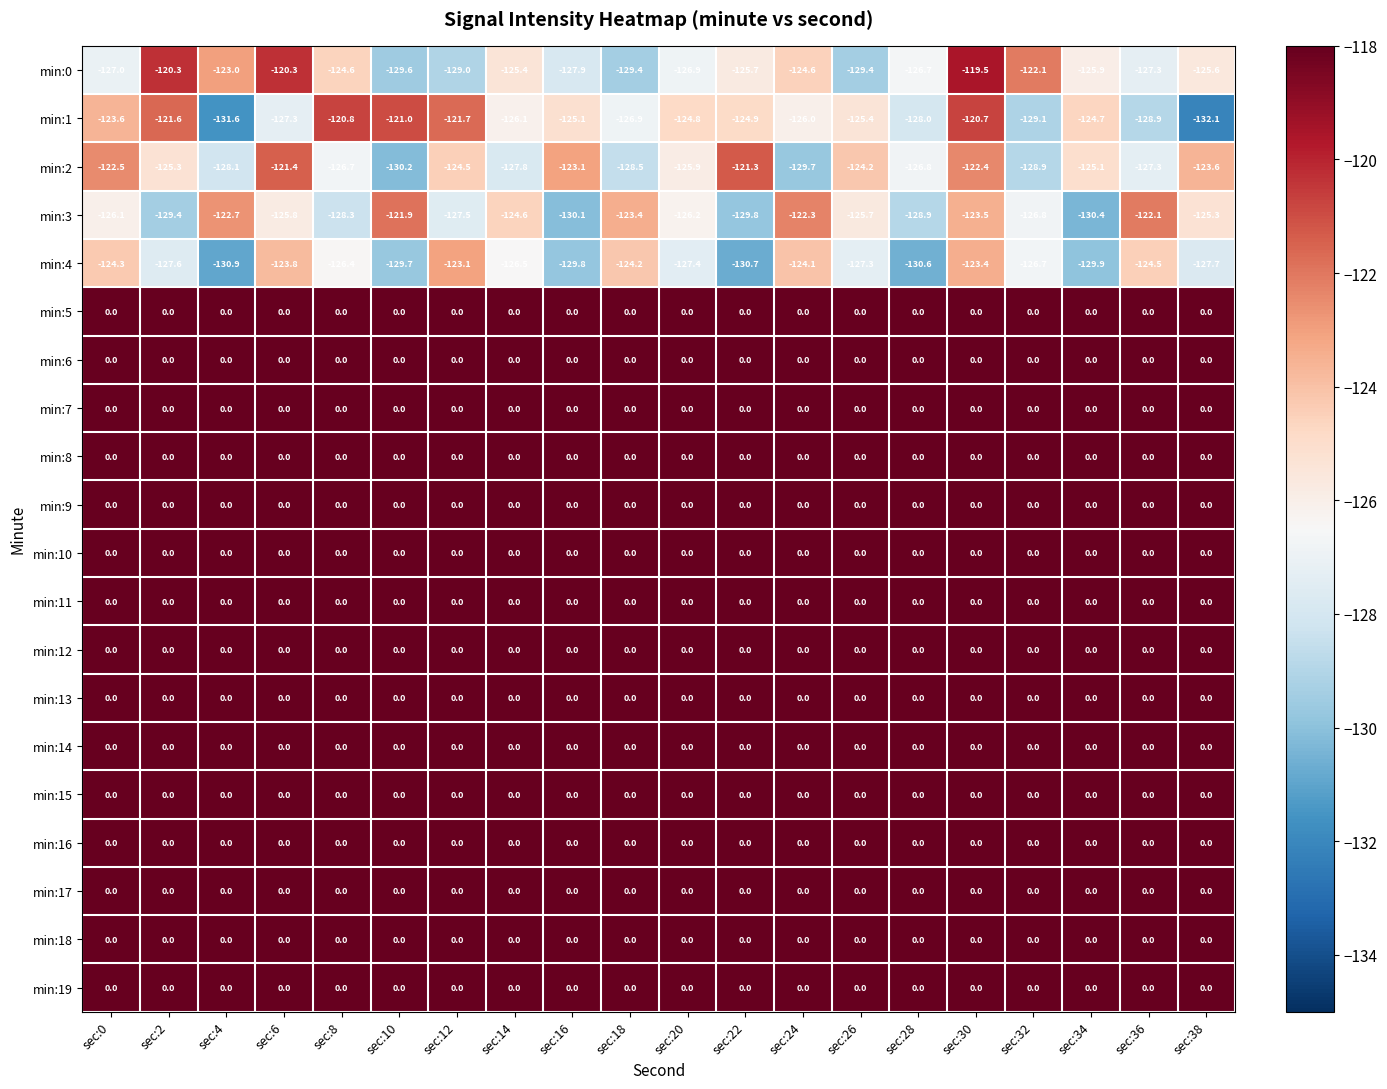

Which label corresponds to the smallest value in the chart?

sec:38